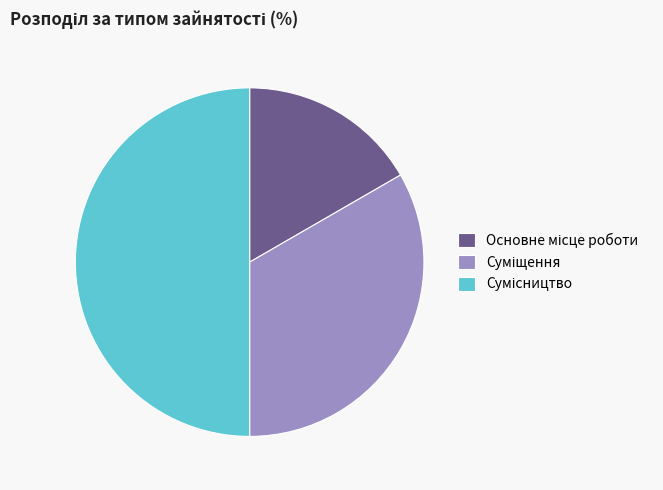

How many segments does this pie chart have?

3